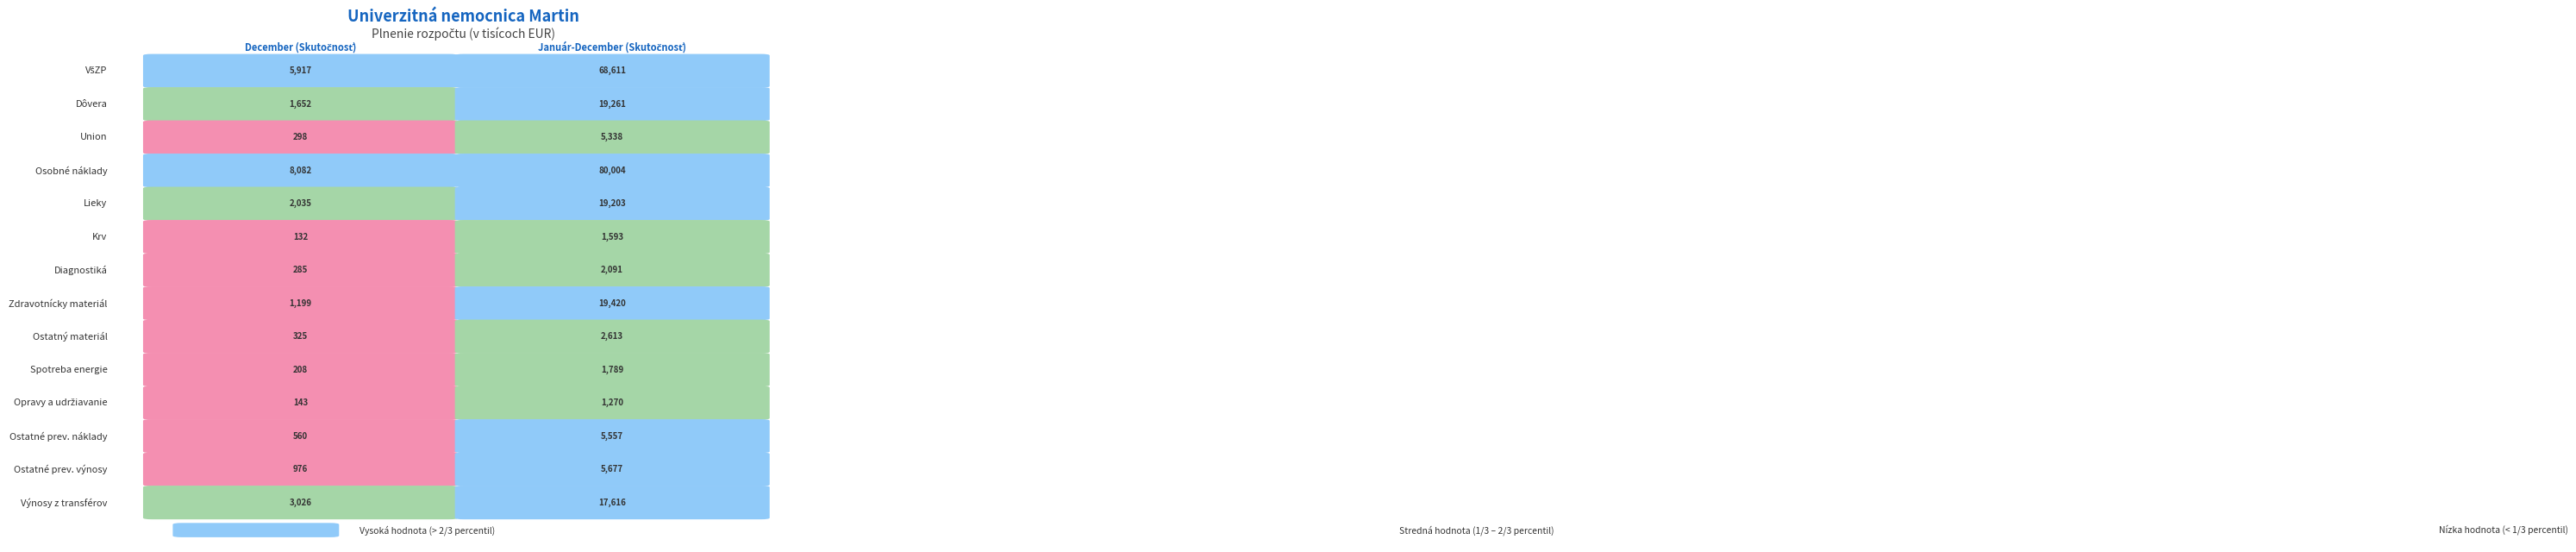

List the labels in order of Lieky value, smallest first.

0, 1